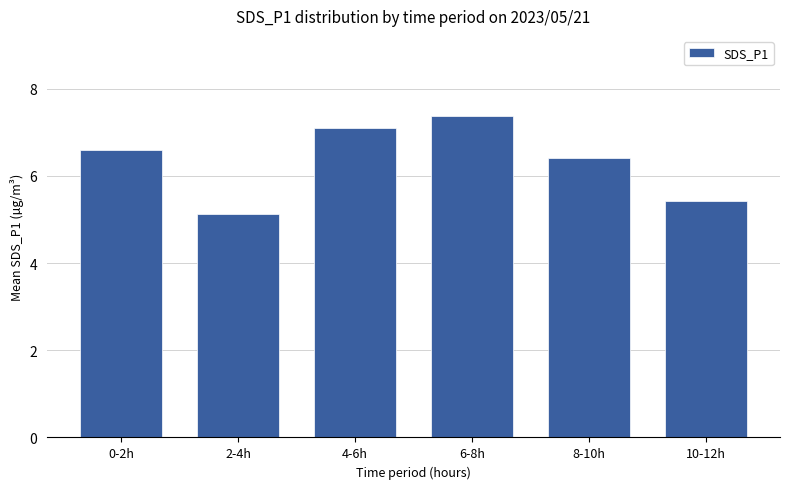

Is it true that the value at 2-4h is 9.0?

False